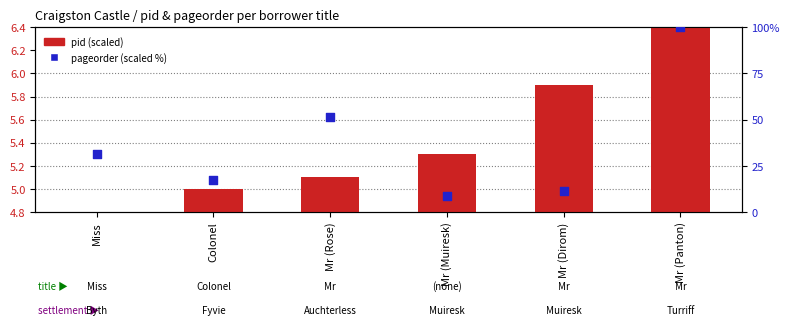

Which series reaches the maximum Y coordinate?

pageorder (scaled %)